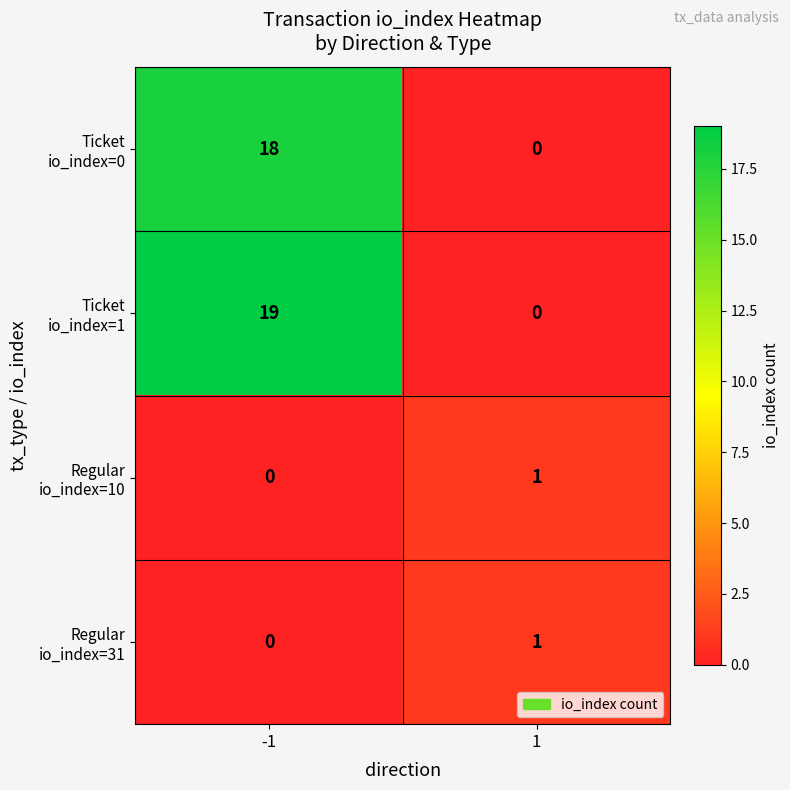

What is the maximum value shown in the chart?

19